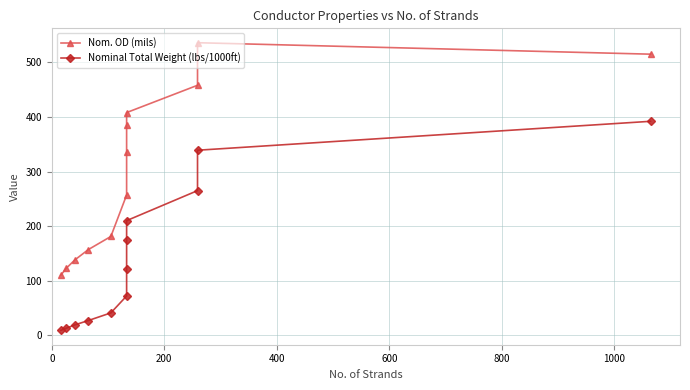

How many lines are shown in the chart?

2